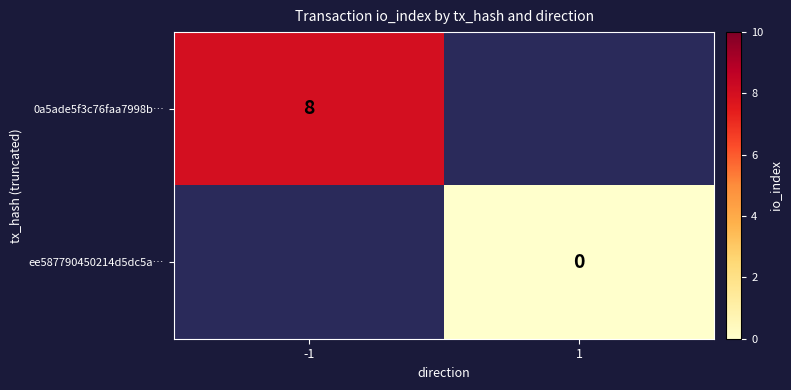

Is the value of 0a5ade5f3c76faa7998b… at -1 greater than the value of ee587790450214d5dc5a… at 1?

Yes